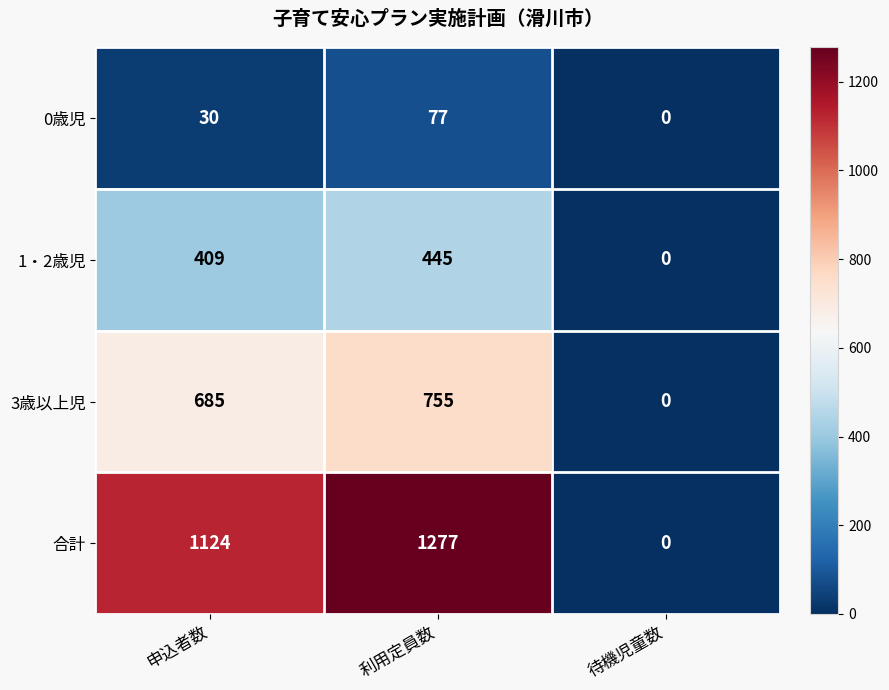

How many 合計 values are between 0 and 1277?

3